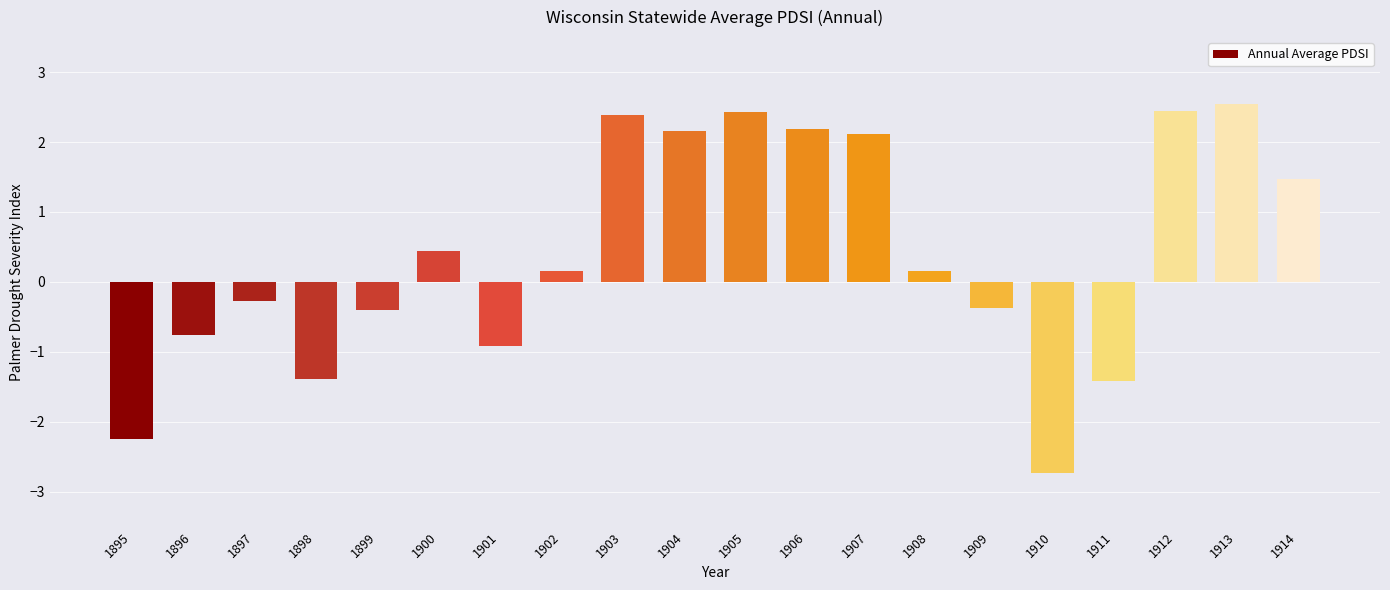

Which category has the highest value across all series?

1913